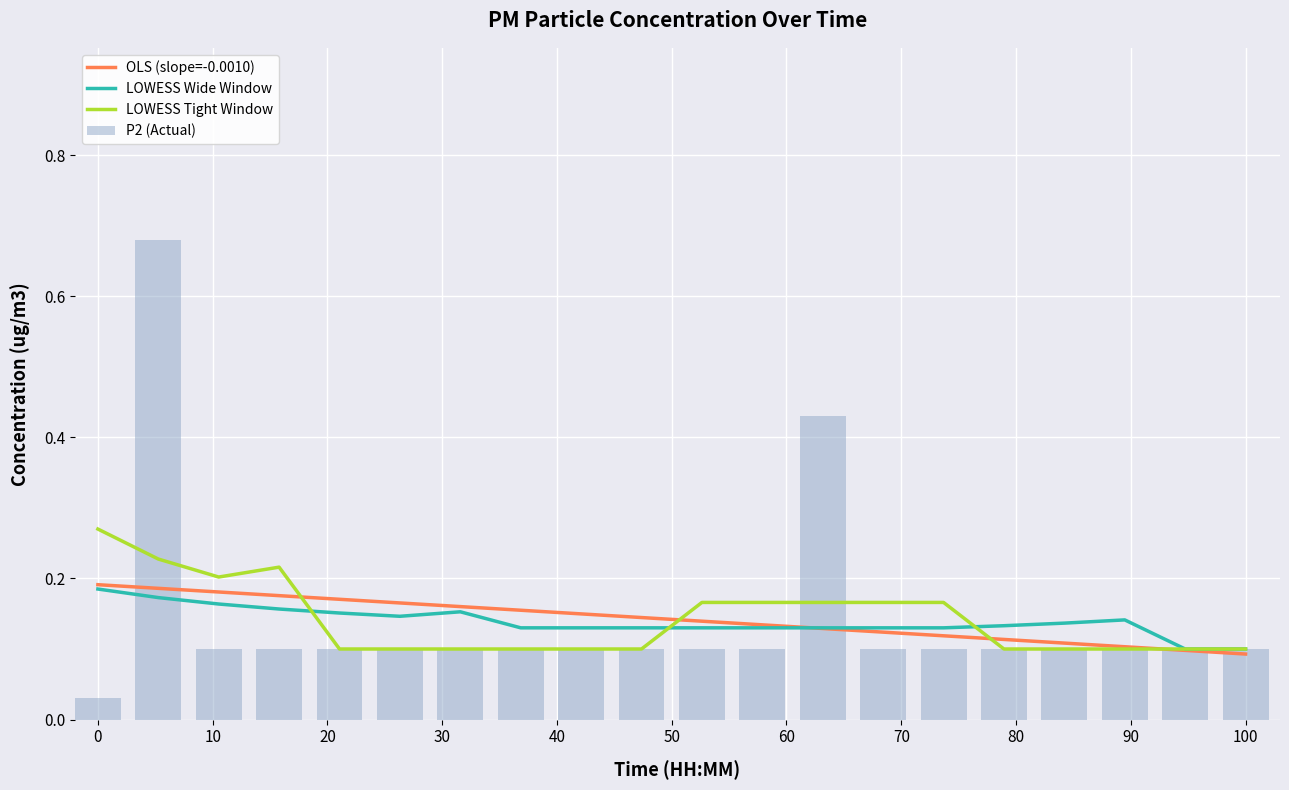

Reading left to right, list all the values displayed in this chart.

OLS (slope=-0.0010): 0.2	0.2	0.2	0.2	0.2	0.2	0.2	0.2	0.1	0.1	0.1	0.1	0.1	0.1	0.1	0.1	0.1	0.1	0.1	0.1
LOWESS Wide Window: 0.2	0.2	0.2	0.2	0.2	0.1	0.2	0.1	0.1	0.1	0.1	0.1	0.1	0.1	0.1	0.1	0.1	0.1	0.1	0.1
LOWESS Tight Window: 0.3	0.2	0.2	0.2	0.1	0.1	0.1	0.1	0.1	0.1	0.2	0.2	0.2	0.2	0.2	0.1	0.1	0.1	0.1	0.1
P2 (Actual): 0.0	0.7	0.1	0.1	0.1	0.1	0.1	0.1	0.1	0.1	0.1	0.1	0.4	0.1	0.1	0.1	0.1	0.1	0.1	0.1